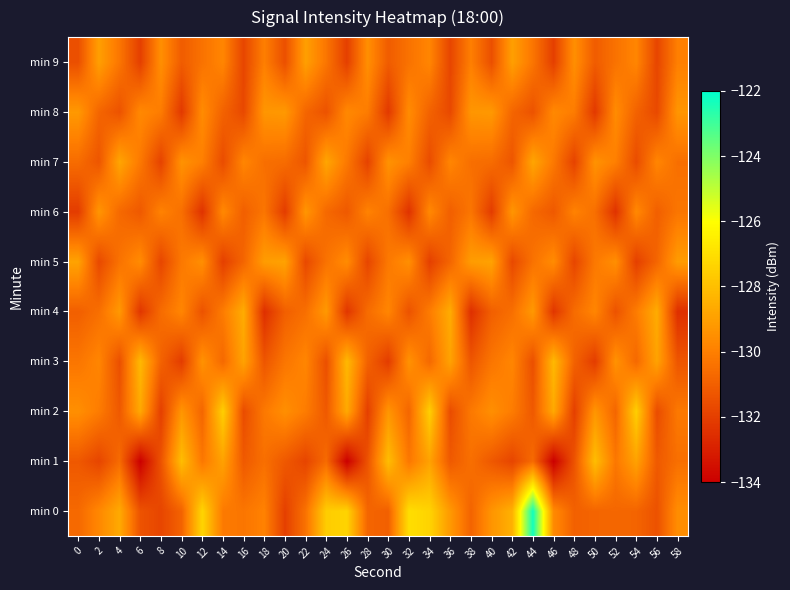

Reading left to right, what are all the values shown in this chart?

min 0: 0=-130.7	2=-129.7	4=-128.7	6=-131.4	8=-131.8	10=-130.9	12=-127.3	14=-130.2	16=-130.3	18=-129.9	20=-132.0	22=-130.4	24=-127.6	26=-127.4	28=-130.8	30=-131.0	32=-127.0	34=-127.4	36=-129.2	38=-130.9	40=-129.3	42=-128.4	44=-122.3	46=-129.6	48=-131.0	50=-130.8	52=-130.8	54=-130.8	56=-131.4	58=-129.6
min 1: 0=-131.2	2=-131.8	4=-130.6	6=-134.0	8=-131.4	10=-128.1	12=-130.2	14=-128.9	16=-131.2	18=-130.5	20=-131.2	22=-131.8	24=-130.6	26=-134.0	28=-131.4	30=-128.1	32=-130.2	34=-128.9	36=-131.2	38=-130.5	40=-131.2	42=-131.8	44=-130.6	46=-134.0	48=-131.4	50=-128.1	52=-130.2	54=-128.9	56=-131.2	58=-130.5
min 2: 0=-129.5	2=-130.1	4=-131.2	6=-128.7	8=-132.0	10=-129.3	12=-130.8	14=-127.5	16=-131.6	18=-130.2	20=-129.5	22=-130.1	24=-131.2	26=-128.7	28=-132.0	30=-129.3	32=-130.8	34=-127.5	36=-131.6	38=-130.2	40=-129.5	42=-130.1	44=-131.2	46=-128.7	48=-132.0	50=-129.3	52=-130.8	54=-127.5	56=-131.6	58=-130.2
min 3: 0=-130.3	2=-129.8	4=-131.5	6=-128.2	8=-130.9	10=-132.1	12=-129.4	14=-130.7	16=-128.9	18=-131.3	20=-130.3	22=-129.8	24=-131.5	26=-128.2	28=-130.9	30=-132.1	32=-129.4	34=-130.7	36=-128.9	38=-131.3	40=-130.3	42=-129.8	44=-131.5	46=-128.2	48=-130.9	50=-132.1	52=-129.4	54=-130.7	56=-128.9	58=-131.3
min 4: 0=-131.0	2=-130.5	4=-129.2	6=-132.3	8=-130.6	10=-129.8	12=-131.4	14=-130.1	16=-128.6	18=-132.5	20=-131.0	22=-130.5	24=-129.2	26=-132.3	28=-130.6	30=-129.8	32=-131.4	34=-130.1	36=-128.6	38=-132.5	40=-131.0	42=-130.5	44=-129.2	46=-132.3	48=-130.6	50=-129.8	52=-131.4	54=-130.1	56=-128.6	58=-132.5
min 5: 0=-128.9	2=-131.7	4=-130.4	6=-129.6	8=-131.8	10=-130.2	12=-129.5	14=-132.0	16=-130.8	18=-129.1	20=-128.9	22=-131.7	24=-130.4	26=-129.6	28=-131.8	30=-130.2	32=-129.5	34=-132.0	36=-130.8	38=-129.1	40=-128.9	42=-131.7	44=-130.4	46=-129.6	48=-131.8	50=-130.2	52=-129.5	54=-132.0	56=-130.8	58=-129.1
min 6: 0=-132.1	2=-129.3	4=-130.7	6=-131.2	8=-129.9	10=-130.5	12=-132.4	14=-129.7	16=-131.0	18=-130.3	20=-132.1	22=-129.3	24=-130.7	26=-131.2	28=-129.9	30=-130.5	32=-132.4	34=-129.7	36=-131.0	38=-130.3	40=-132.1	42=-129.3	44=-130.7	46=-131.2	48=-129.9	50=-130.5	52=-132.4	54=-129.7	56=-131.0	58=-130.3
min 7: 0=-130.6	2=-131.3	4=-128.8	6=-130.2	8=-131.9	10=-129.4	12=-130.0	14=-131.6	16=-129.8	18=-130.5	20=-130.6	22=-131.3	24=-128.8	26=-130.2	28=-131.9	30=-129.4	32=-130.0	34=-131.6	36=-129.8	38=-130.5	40=-130.6	42=-131.3	44=-128.8	46=-130.2	48=-131.9	50=-129.4	52=-130.0	54=-131.6	56=-129.8	58=-130.5
min 8: 0=-129.2	2=-130.8	4=-131.4	6=-129.7	8=-130.1	10=-132.2	12=-129.6	14=-130.9	16=-131.7	18=-129.3	20=-129.2	22=-130.8	24=-131.4	26=-129.7	28=-130.1	30=-132.2	32=-129.6	34=-130.9	36=-131.7	38=-129.3	40=-129.2	42=-130.8	44=-131.4	46=-129.7	48=-130.1	50=-132.2	52=-129.6	54=-130.9	56=-131.7	58=-129.3
min 9: 0=-131.5	2=-129.0	4=-130.3	6=-132.0	8=-129.5	10=-131.1	12=-130.4	14=-129.8	16=-131.8	18=-130.0	20=-131.5	22=-129.0	24=-130.3	26=-132.0	28=-129.5	30=-131.1	32=-130.4	34=-129.8	36=-131.8	38=-130.0	40=-131.5	42=-129.0	44=-130.3	46=-132.0	48=-129.5	50=-131.1	52=-130.4	54=-129.8	56=-131.8	58=-130.0